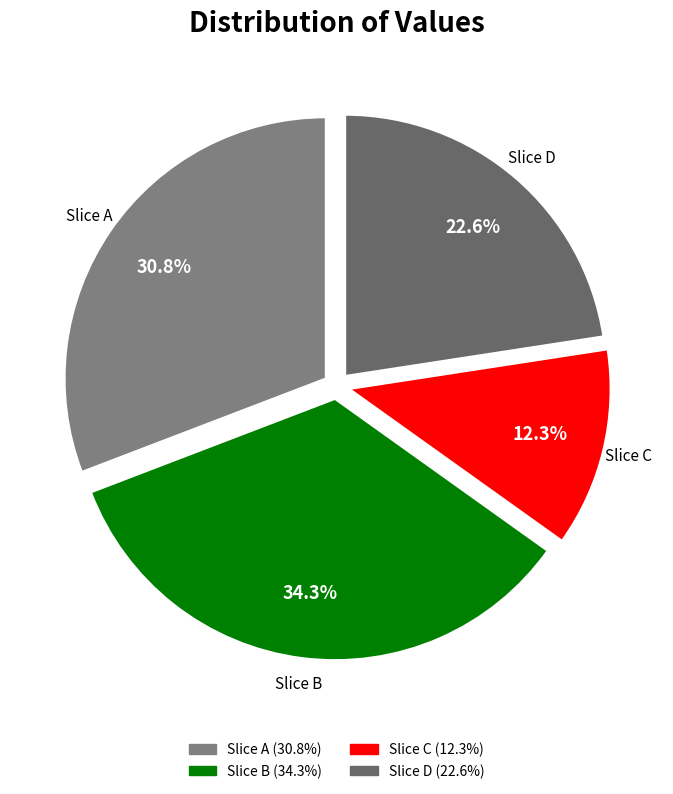

Do Slice B and Slice A together represent more than half of the pie?

Yes